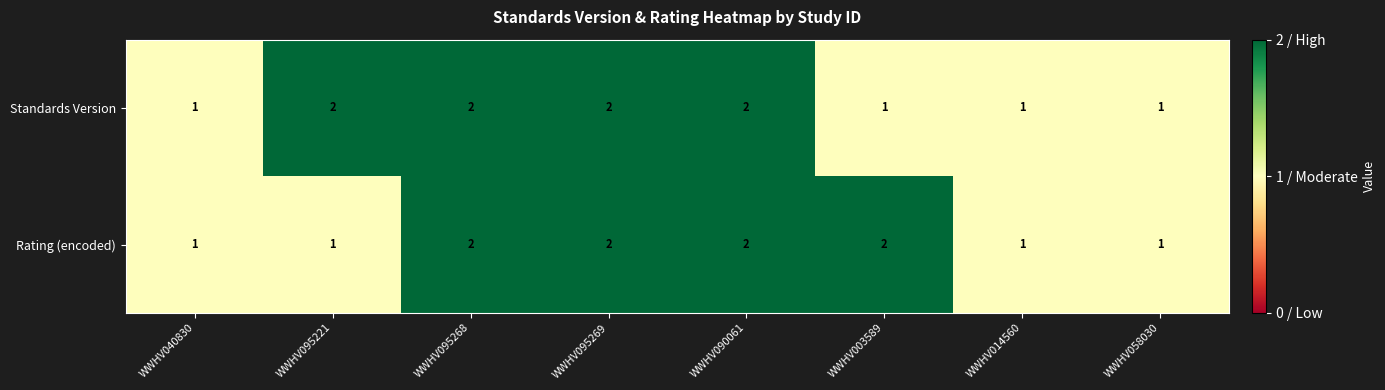

What is the total value across all series at WWHV003589?

3